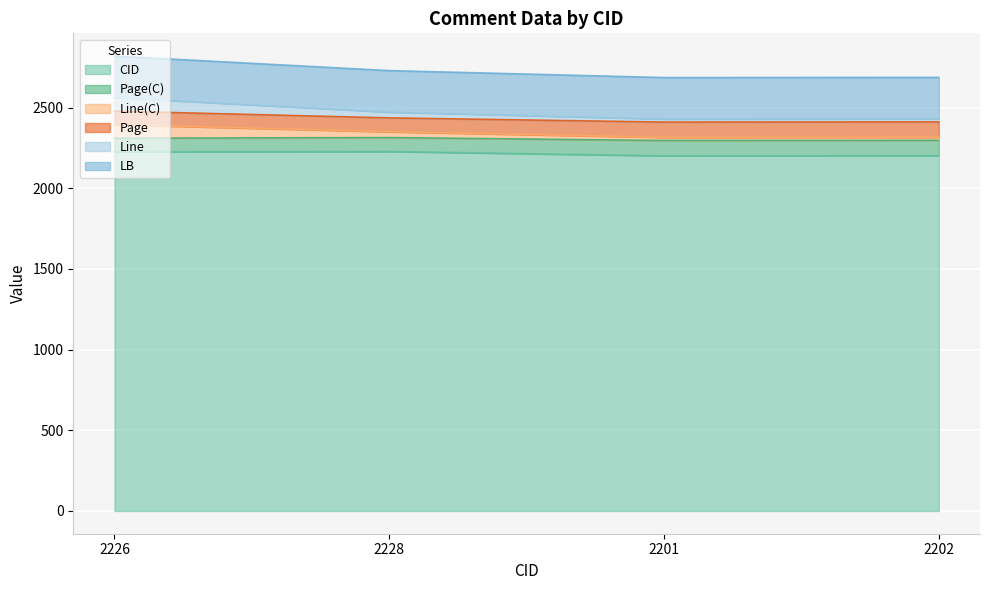

What is the sum of the CID values at 2228 and 2201?

4429